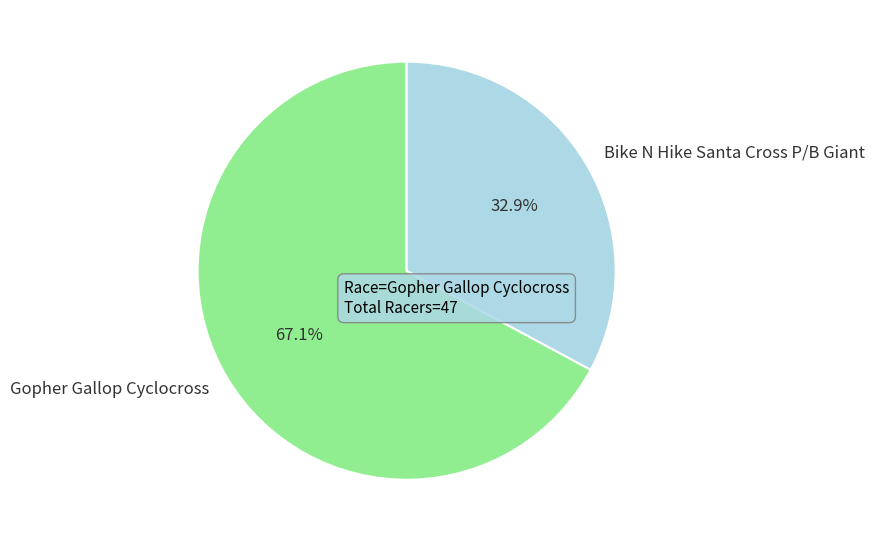

Approximately how many times larger is the value at Bike N Hike Santa Cross P/B Giant compared to Gopher Gallop Cyclocross?

0.5